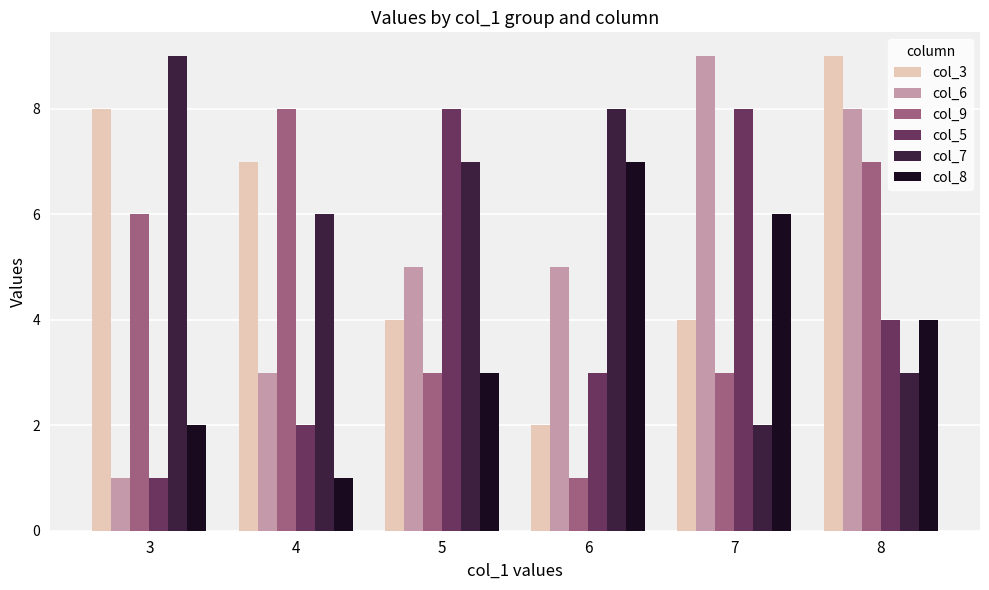

The col_6 series shows 0 at 3. True or false?

False